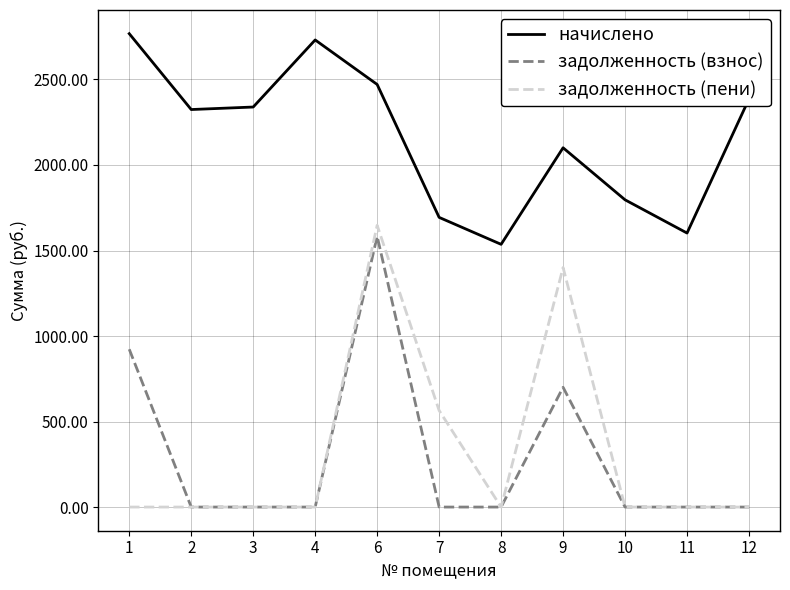

How many lines are shown in the chart?

3